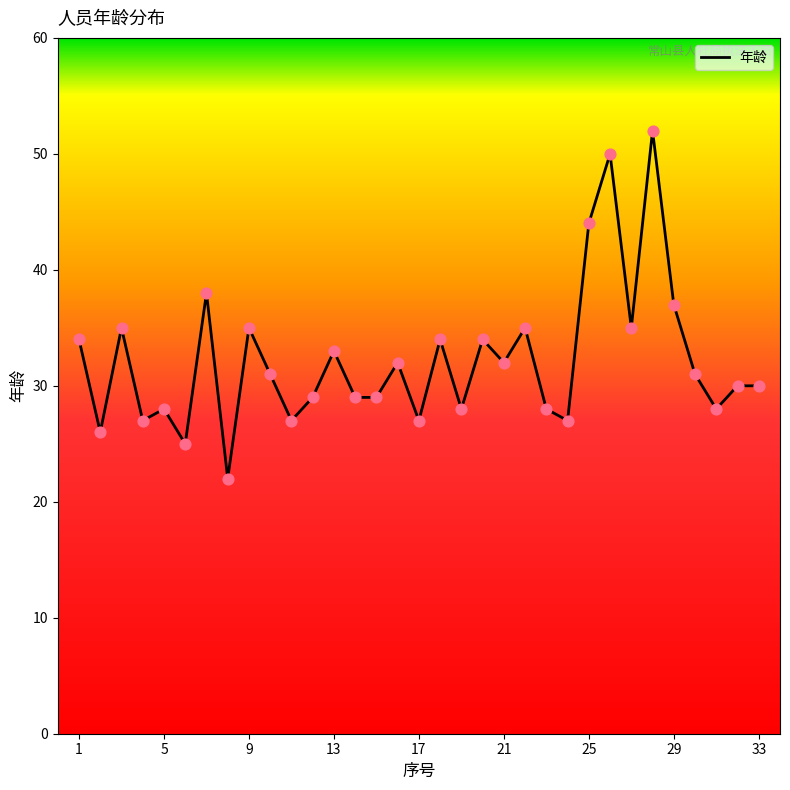

What is the greatest value displayed?

52